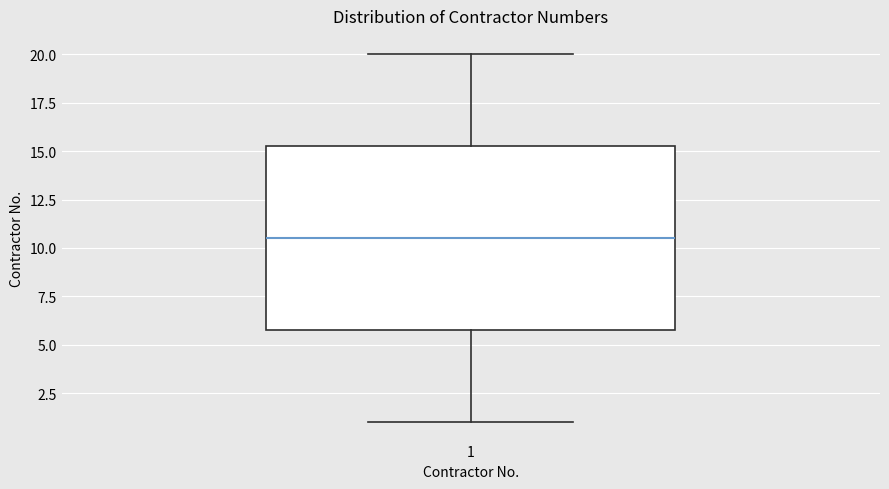

Read this box plot against the y-axis: the position of the median line, the range covered by the box, and the ends of both whiskers. The values are not printed on the chart, so give them approximately, as read against the axis.

median 10.5, box 6.0 to 15.5, whiskers 1.0 to 20.0